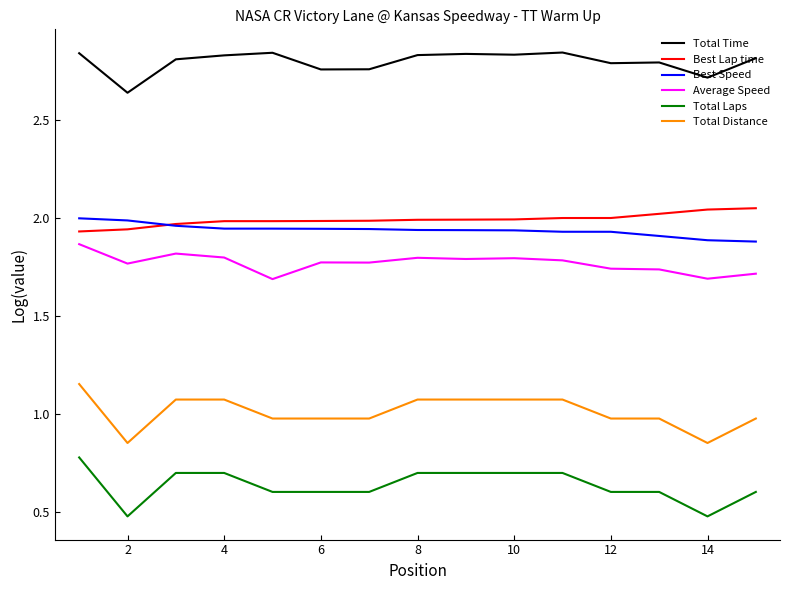

What is the minimum value shown in the chart?

0.5